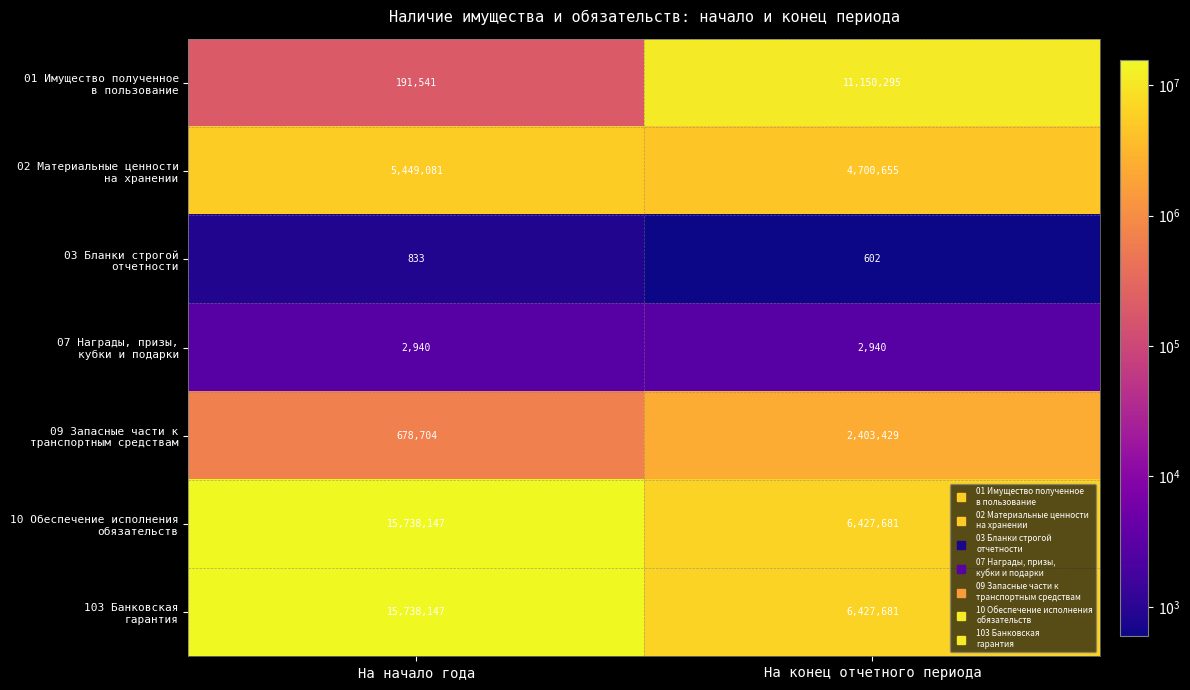

Which category has the highest value across all series?

На начало года